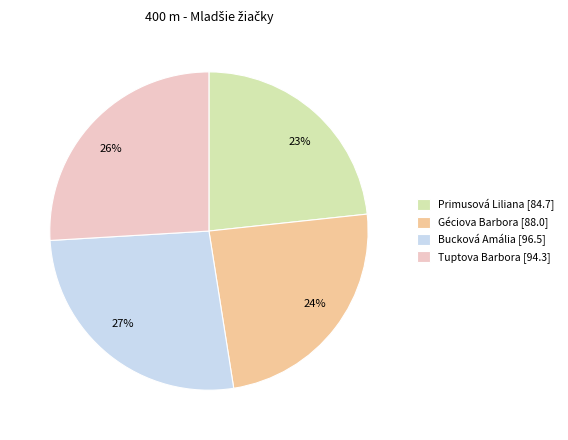

What percentage is the Primusová Liliana slice, to the nearest percent?

23%